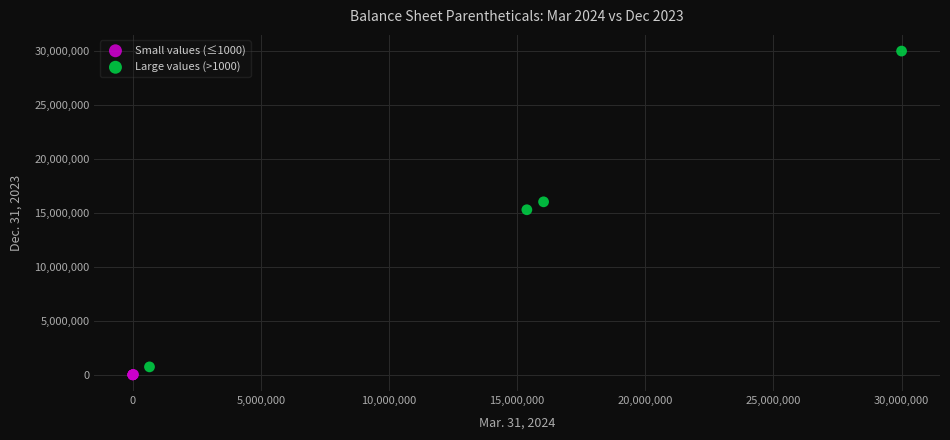

What are all the series names shown in the legend?

Small values (≤1000), Large values (>1000)